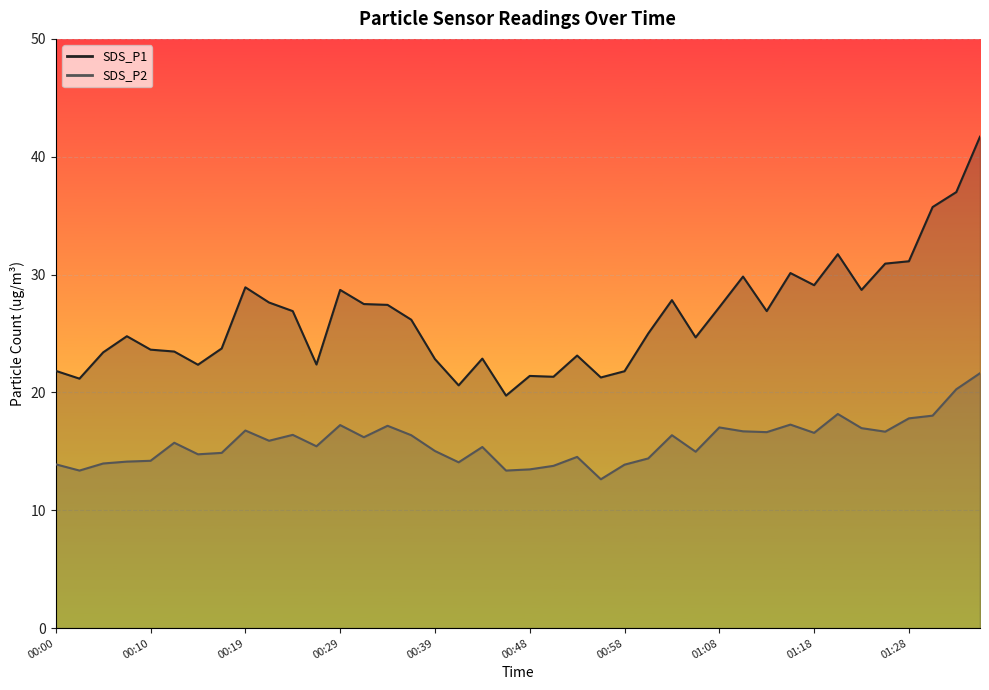

What is the lowest value of the SDS_P2 series?

12.6